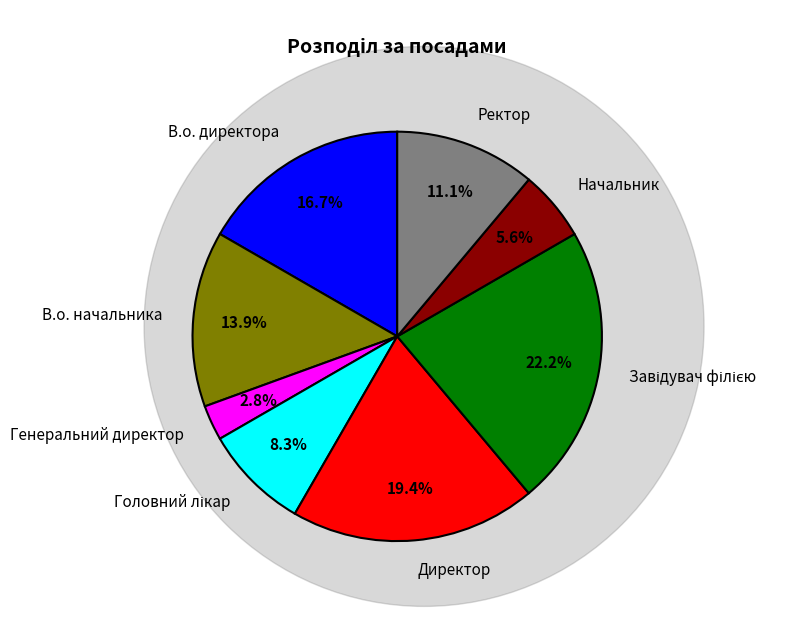

Which has a higher value, В.о. директора or Генеральний директор?

В.о. директора